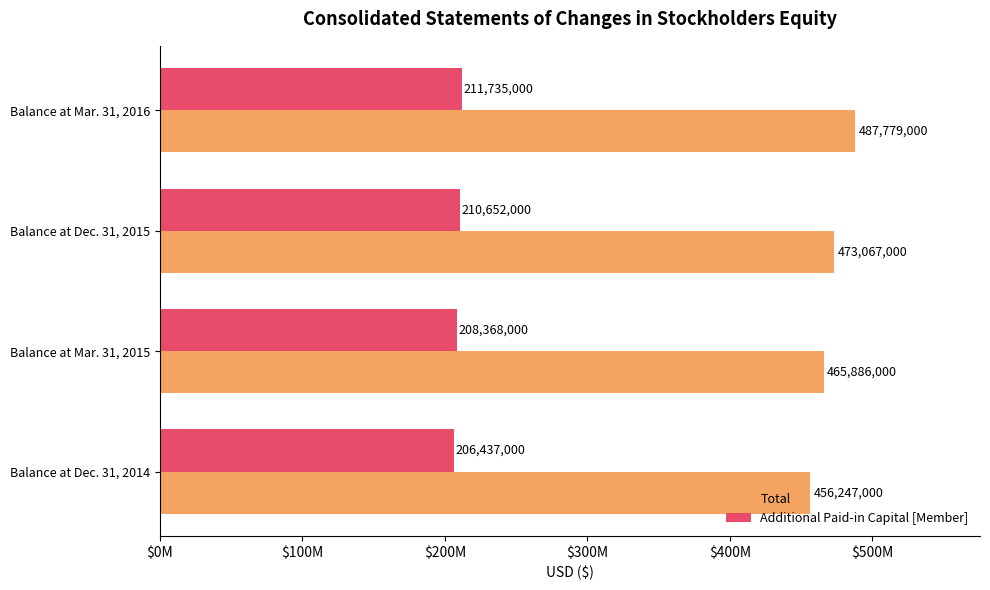

What is the maximum value for Total?

487779000